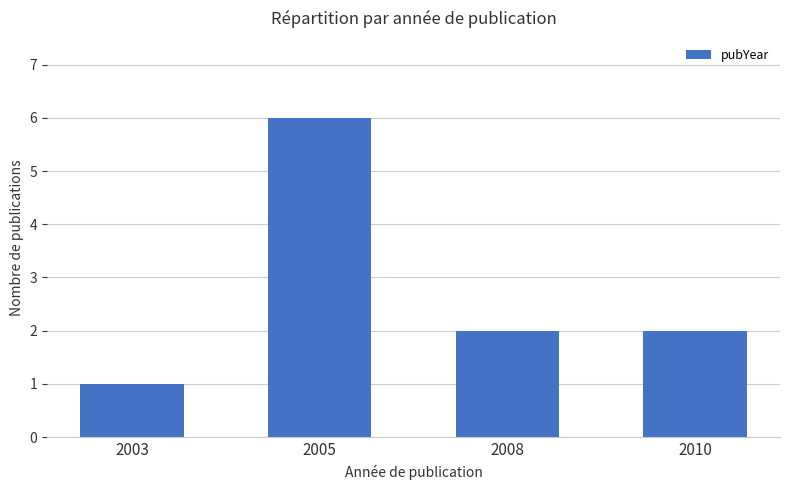

How many categories are shown in the chart?

4